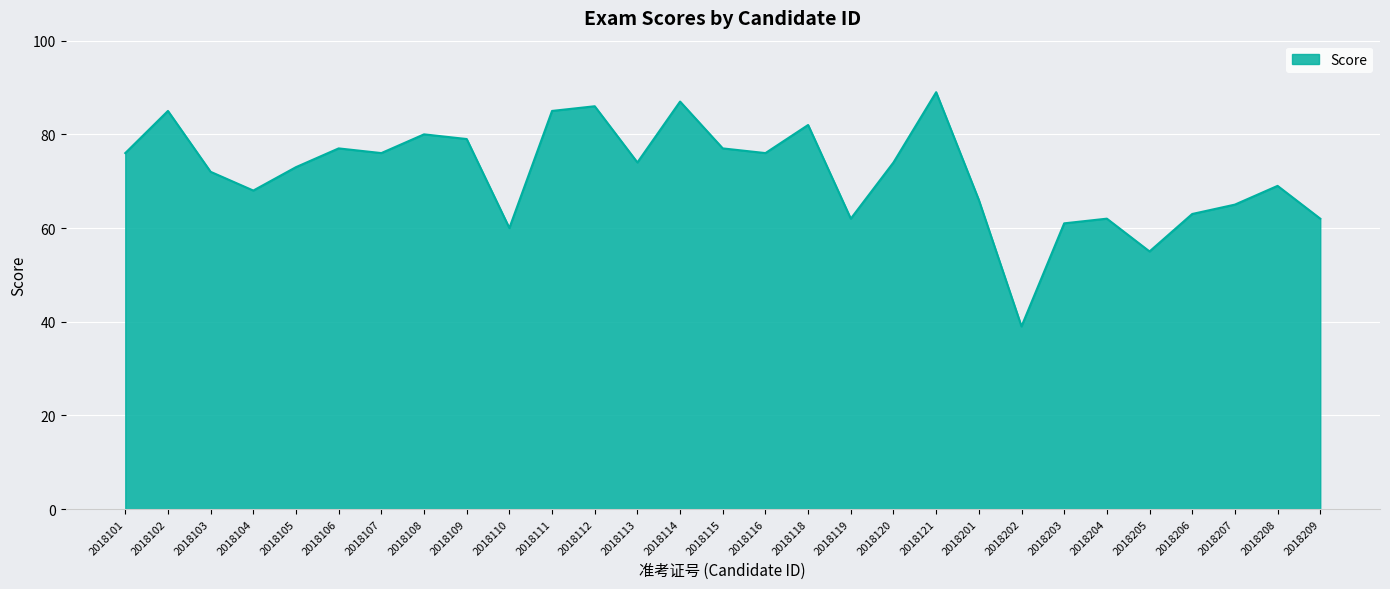

How many interior local valleys (lower than both neighbors) does the data have?

8